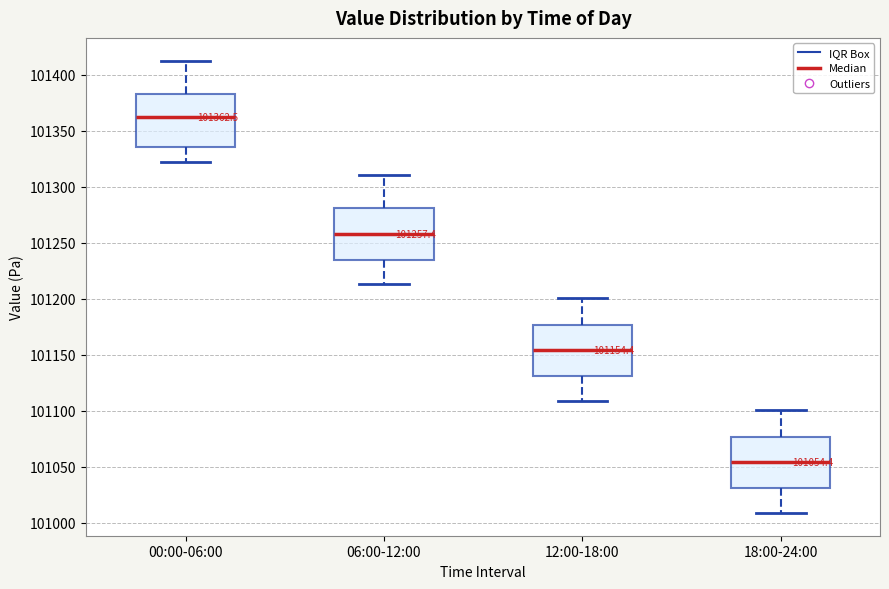

Which box has the lowest median line?

18:00-24:00